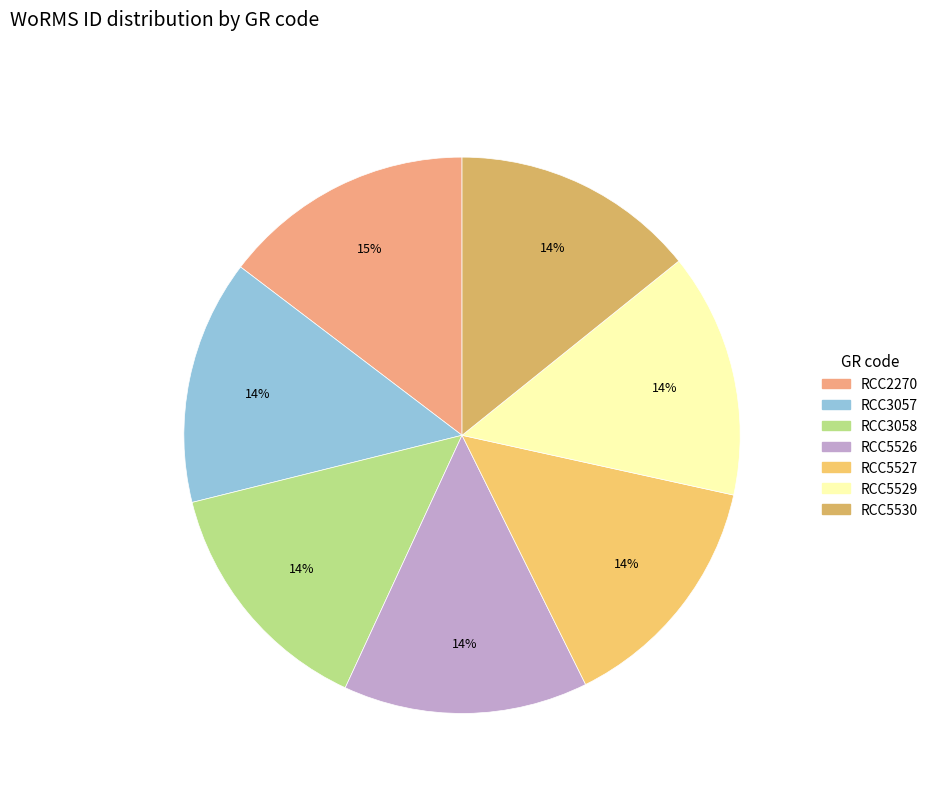

To the nearest percent, what is the average slice percentage?

14%